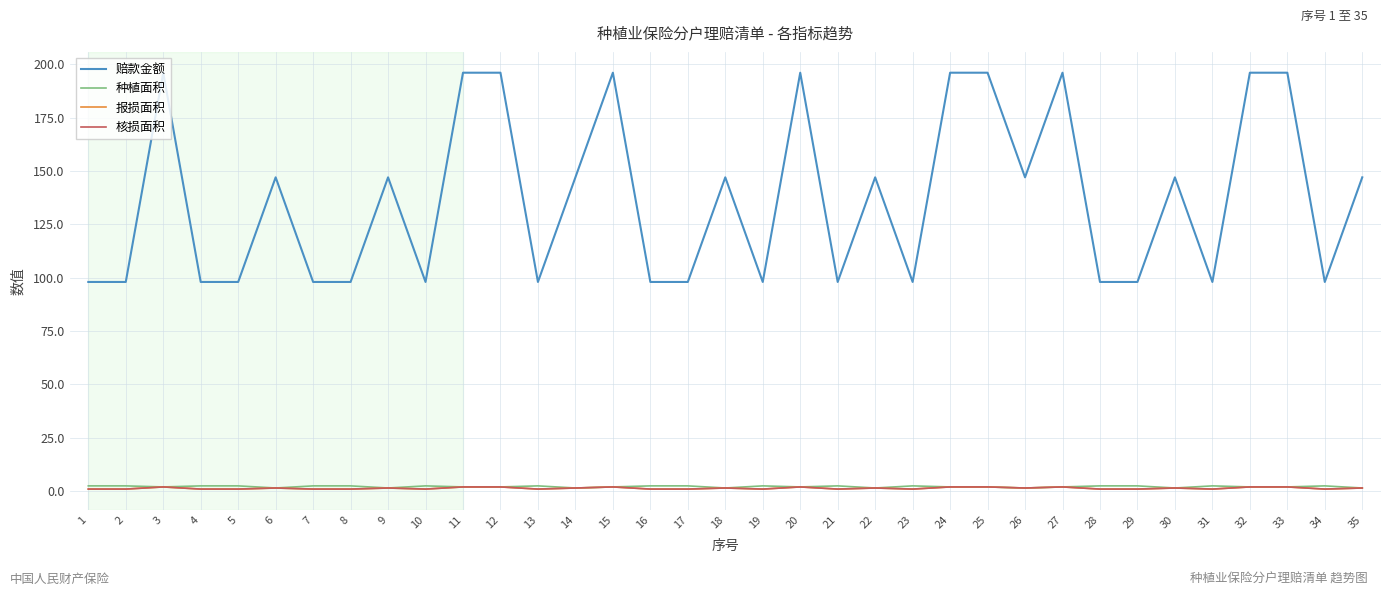

What is the sum of all 赔款金额 values?

4802.0